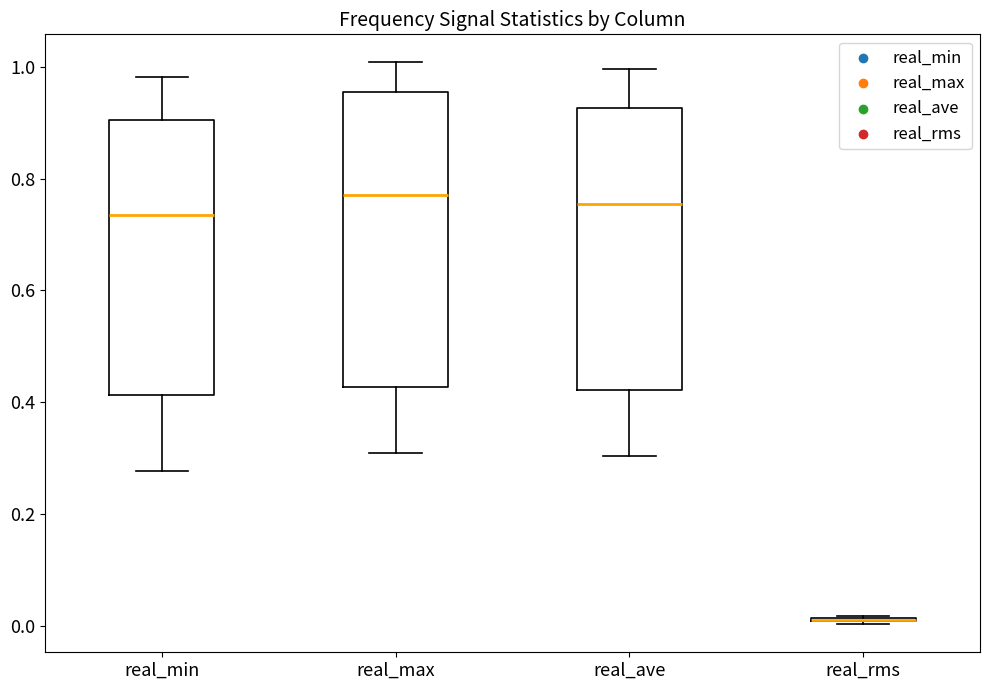

Reading left to right, read every box against the y-axis: the position of its median line, the range the box covers, and the ends of its whiskers. The values are not printed on the chart, so give them approximately, as read against the axis.

real_min: median 0.74, box 0.42 to 0.90, whiskers 0.28 to 0.98
real_max: median 0.78, box 0.42 to 0.96, whiskers 0.30 to 1.00
real_ave: median 0.76, box 0.42 to 0.92, whiskers 0.30 to 1.00
real_rms: box collapsed to a line at 0.02, whiskers 0.00 to 0.02